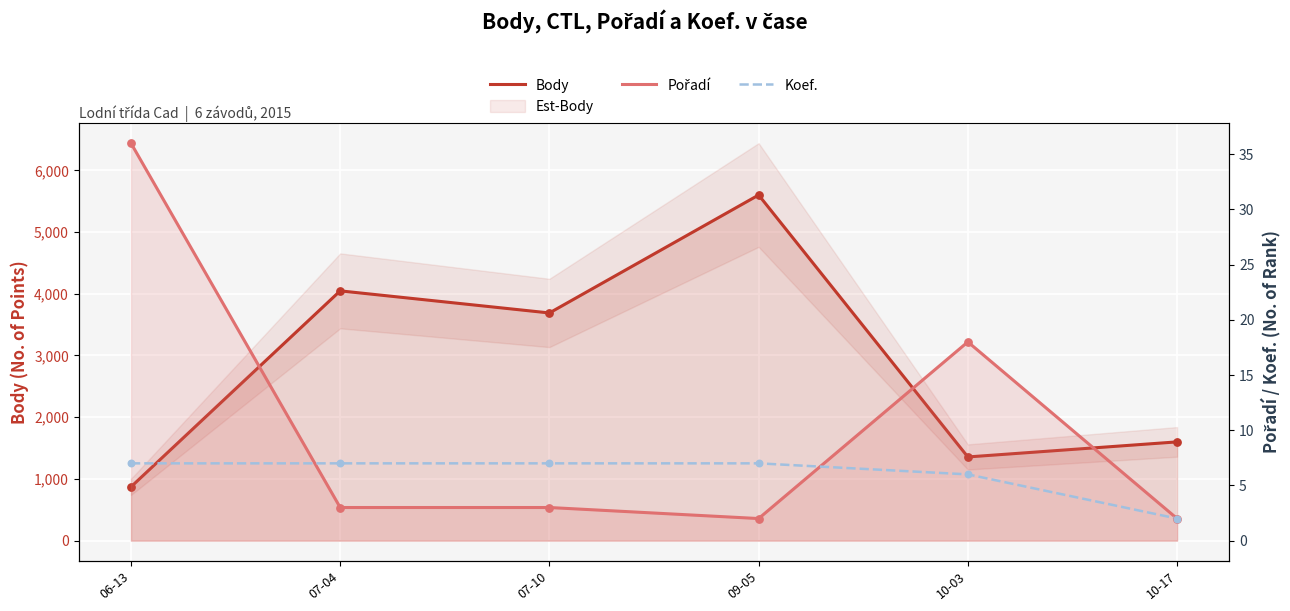

Is the value of Body at 07-04 greater than the value of Pořadí at 10-03?

Yes